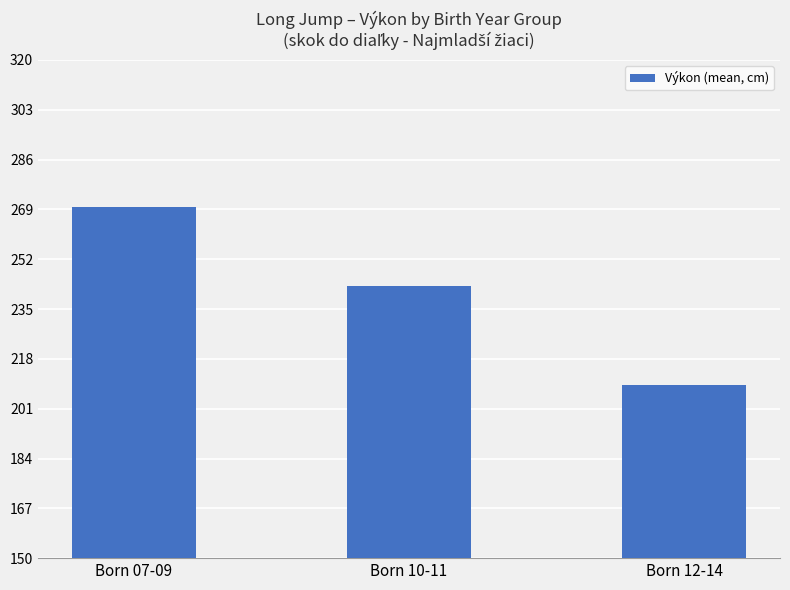

Reading left to right, extract all data points from this chart.

270	243	209